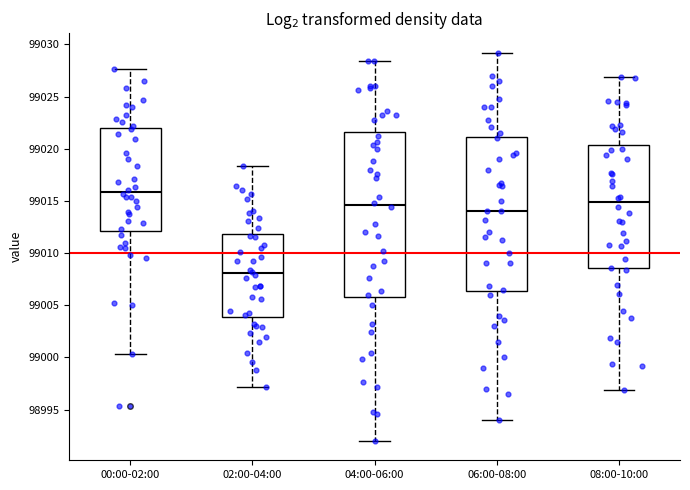

Comparing the boxes themselves (not the whiskers), which one is the tallest?

04:00-06:00